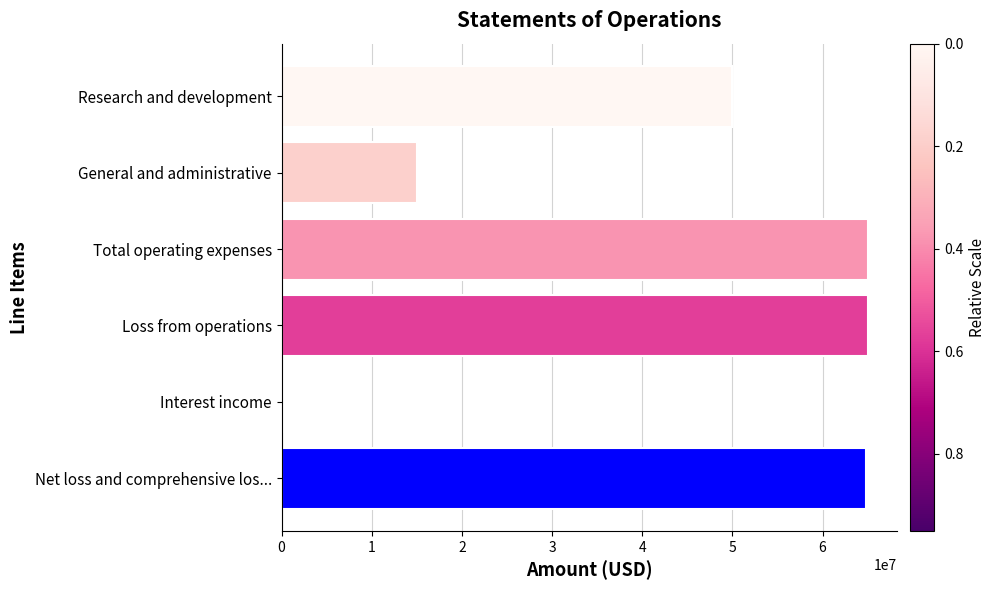

Between Research and development and General and administrative, which is larger?

Research and development